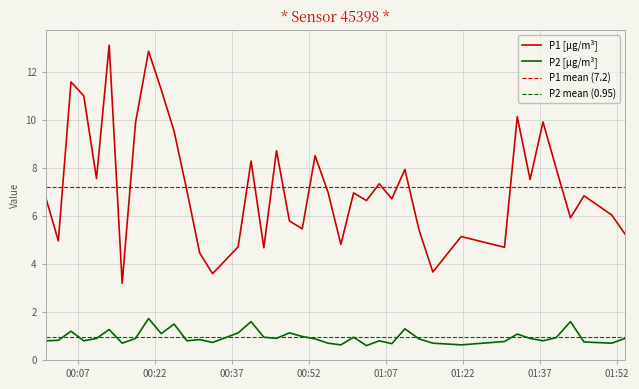

Rank the series by their maximum value, from highest to lowest.

P1, P2